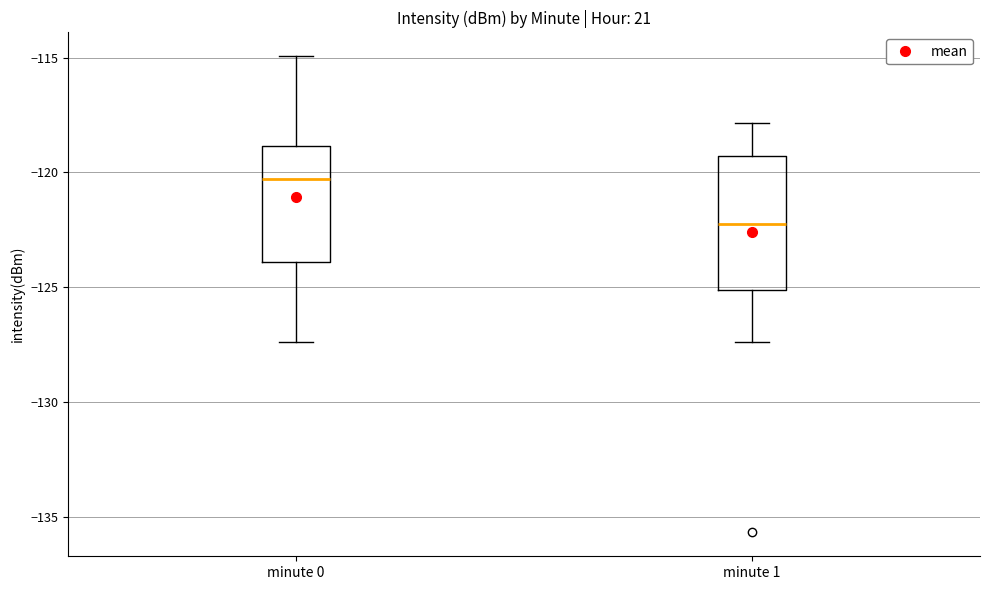

Reading left to right, read every box against the y-axis: the position of its median line, the range the box covers, and the ends of its whiskers. The values are not printed on the chart, so give them approximately, as read against the axis.

minute 0: median -120.5, box -124.0 to -119.0, whiskers -127.5 to -115.0
minute 1: median -122.5, box -125.0 to -119.5, whiskers -127.5 to -118.0